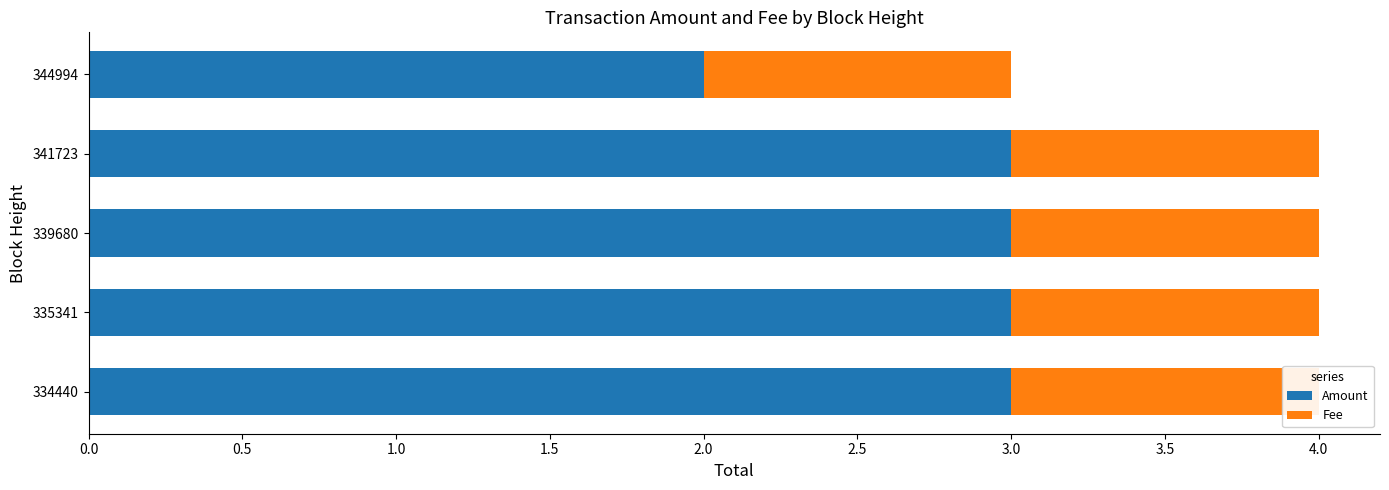

What are all the series names shown in the legend?

Amount, Fee